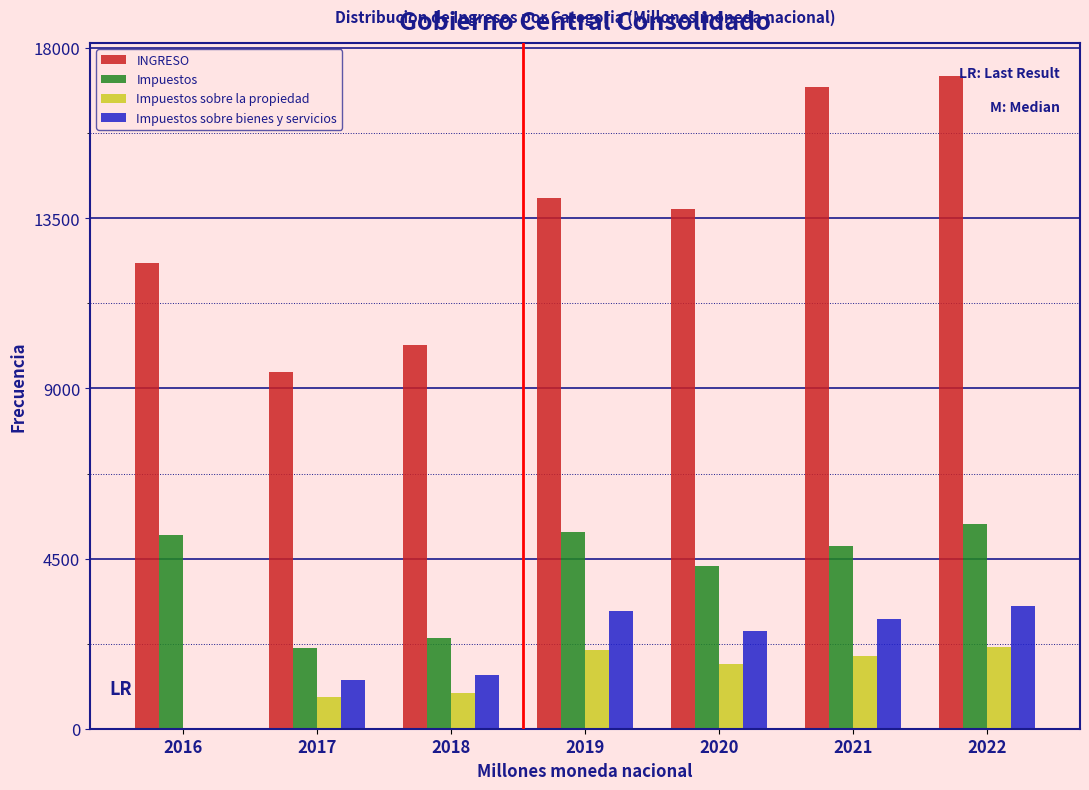

What is the sum of the Impuestos sobre la propiedad values at 2017 and 2016?

851.5